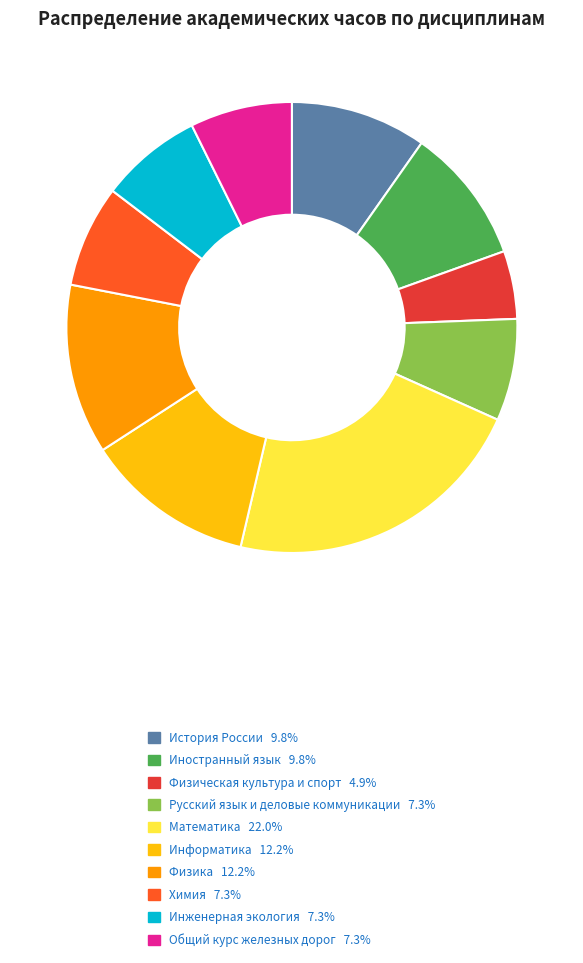

Which category has the smallest portion of the pie?

Физическая культура и спорт